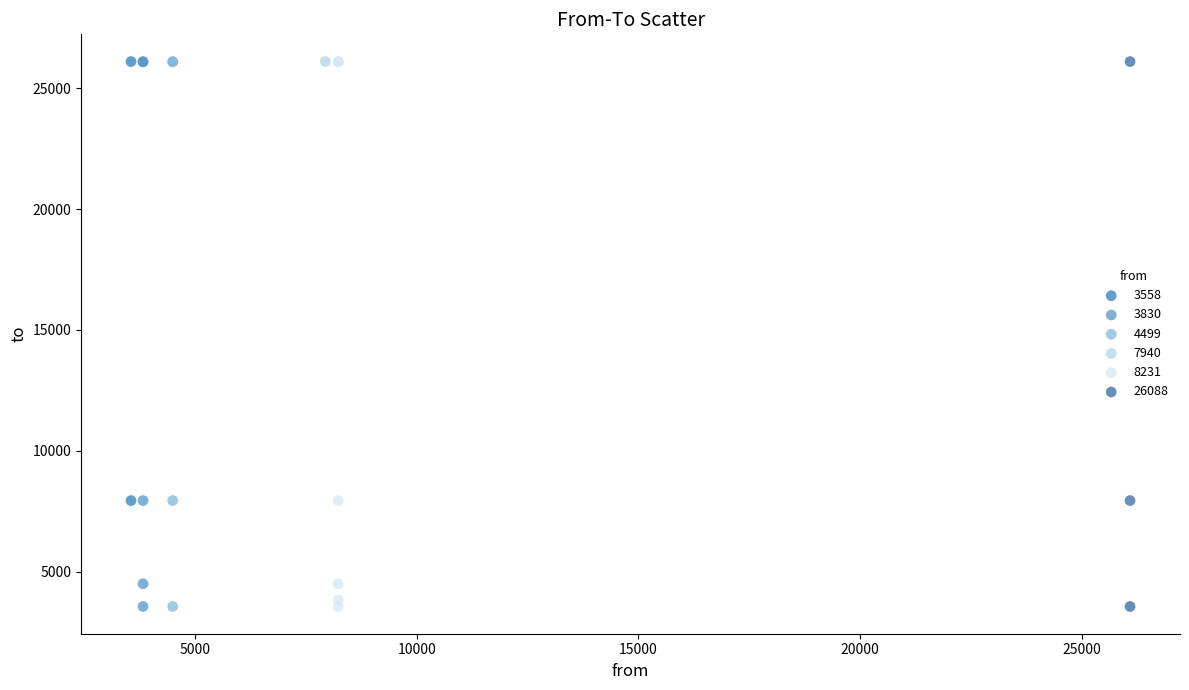

What are all the series names shown in the legend?

3558, 3830, 4499, 7940, 8231, 26088